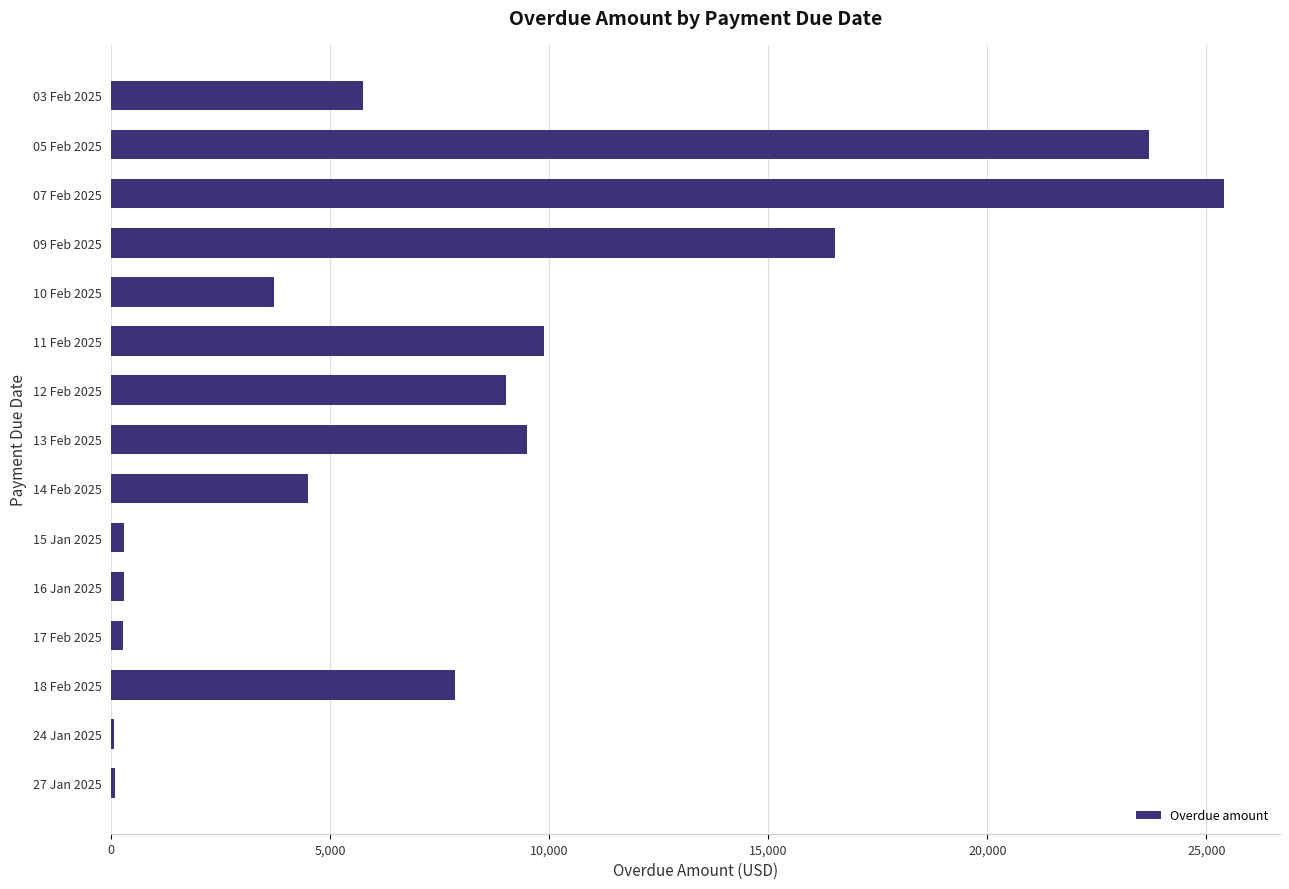

What is the sum of all values?

116775